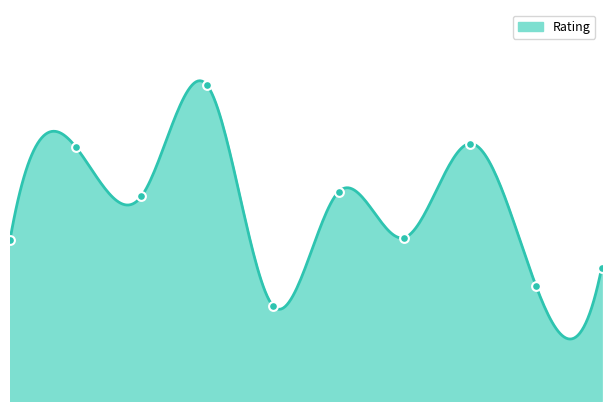

Which has a higher value, 4 or 6?

6